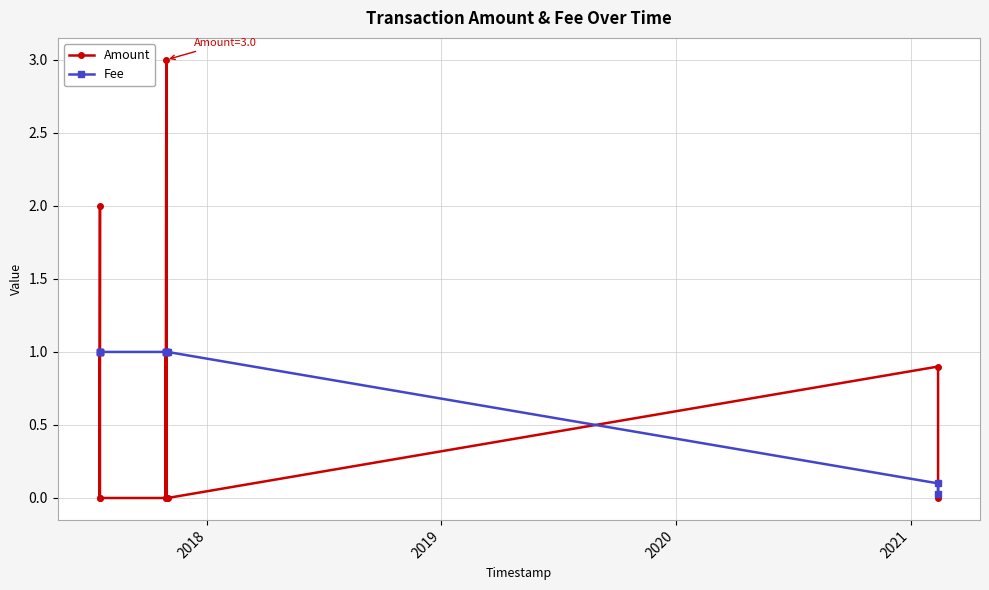

List the series in order of their peak value, highest first.

Amount, Fee